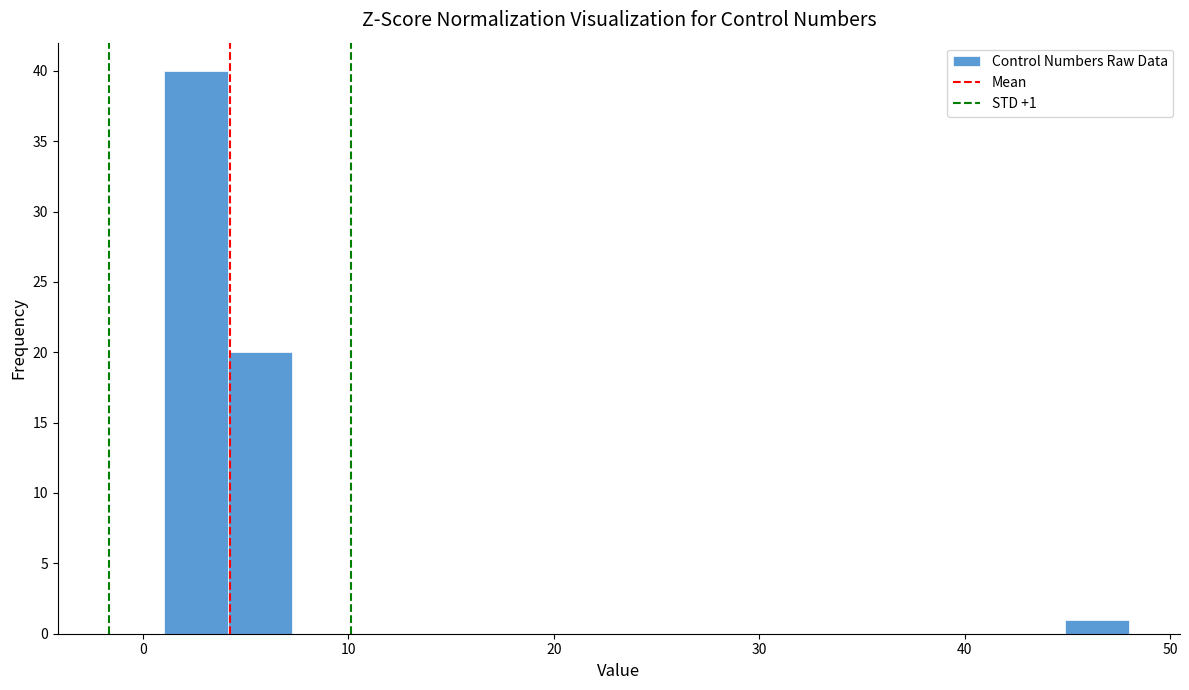

Around what value on the x-axis is the tallest bar? Give the approximate position of its centre, as read against the axis.

3